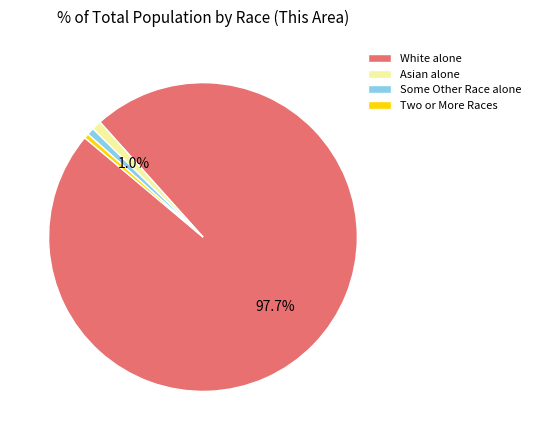

What is the largest slice in the pie chart?

White alone